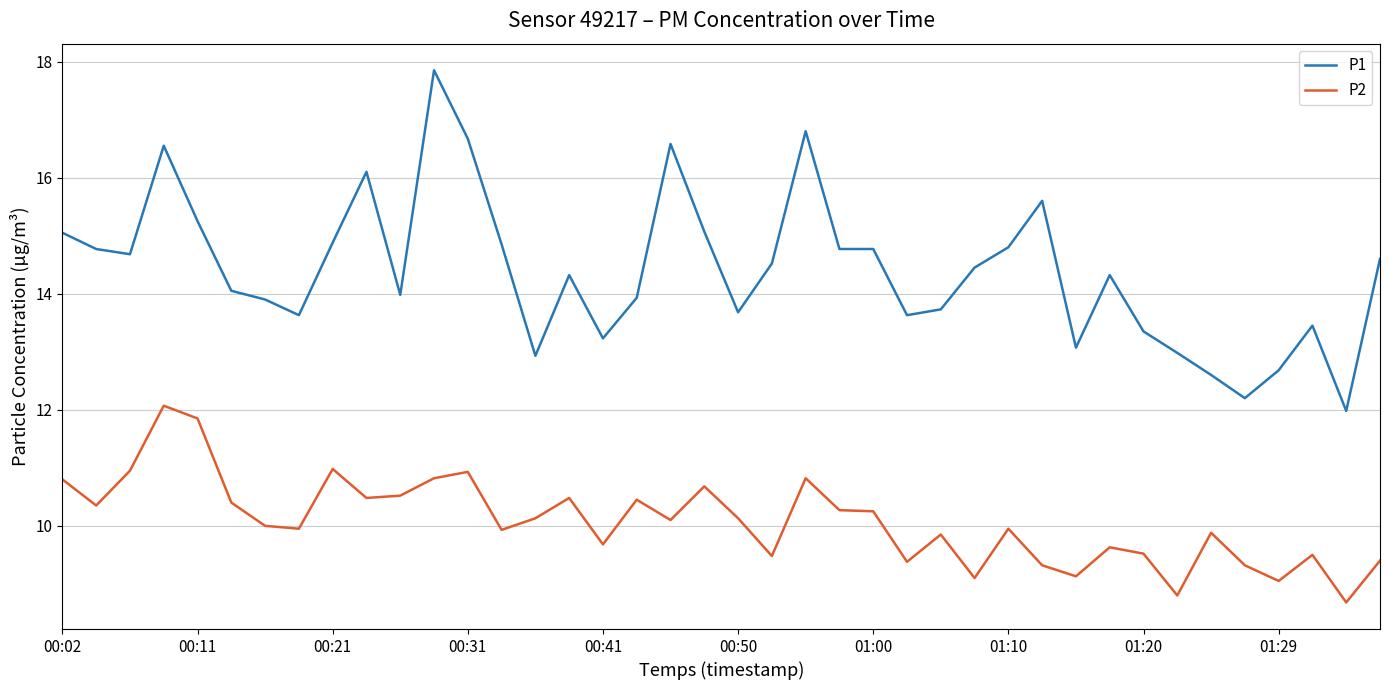

In P2, how many points are lower than both neighbors (excluding endpoints)?

13